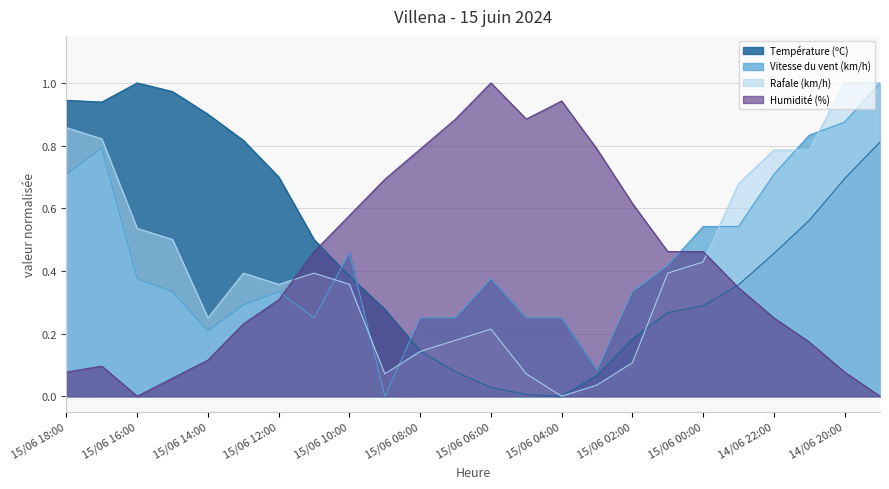

Reading right to left, transcribe all the data shown in this chart.

Température (ºC): 0.8	0.7	0.6	0.5	0.4	0.3	0.3	0.2	0.1	0.0	0.0	0.0	0.1	0.1	0.3	0.4	0.5	0.7	0.8	0.9	1.0	1.0	0.9	0.9
Vitesse du vent (km/h): 1.0	0.9	0.8	0.7	0.5	0.5	0.4	0.3	0.1	0.2	0.2	0.4	0.2	0.2	0.0	0.5	0.2	0.3	0.3	0.2	0.3	0.4	0.8	0.7
Rafale (km/h): 1.0	1.0	0.8	0.8	0.7	0.4	0.4	0.1	0.0	0.0	0.1	0.2	0.2	0.1	0.1	0.4	0.4	0.4	0.4	0.2	0.5	0.5	0.8	0.9
Humidité (%): 0.0	0.1	0.2	0.2	0.3	0.5	0.5	0.6	0.8	0.9	0.9	1.0	0.9	0.8	0.7	0.6	0.5	0.3	0.2	0.1	0.1	0.0	0.1	0.1